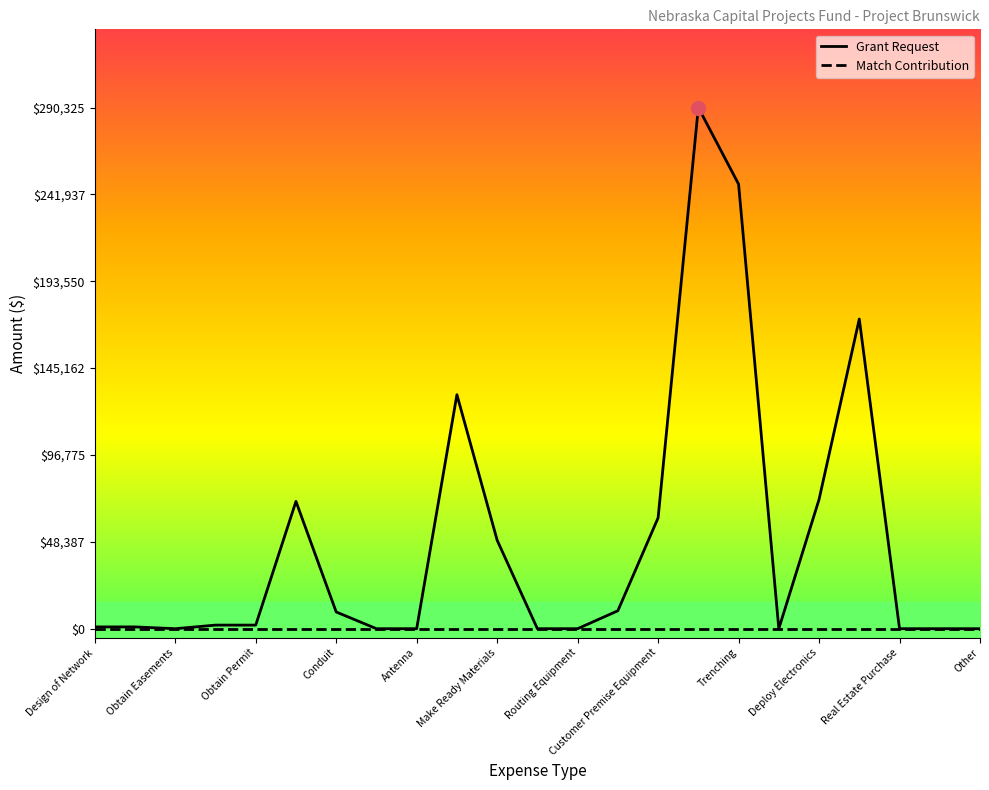

What is the average value of the Grant Request series?

48699.9